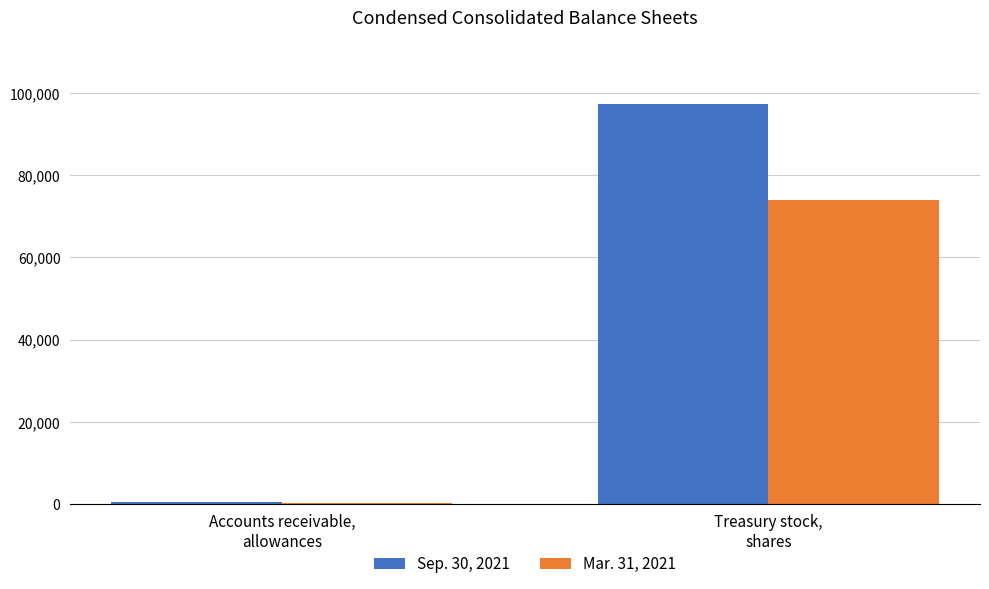

What is the sum of the Mar. 31, 2021 values at Accounts receivable,
allowances and Treasury stock,
shares?

74268